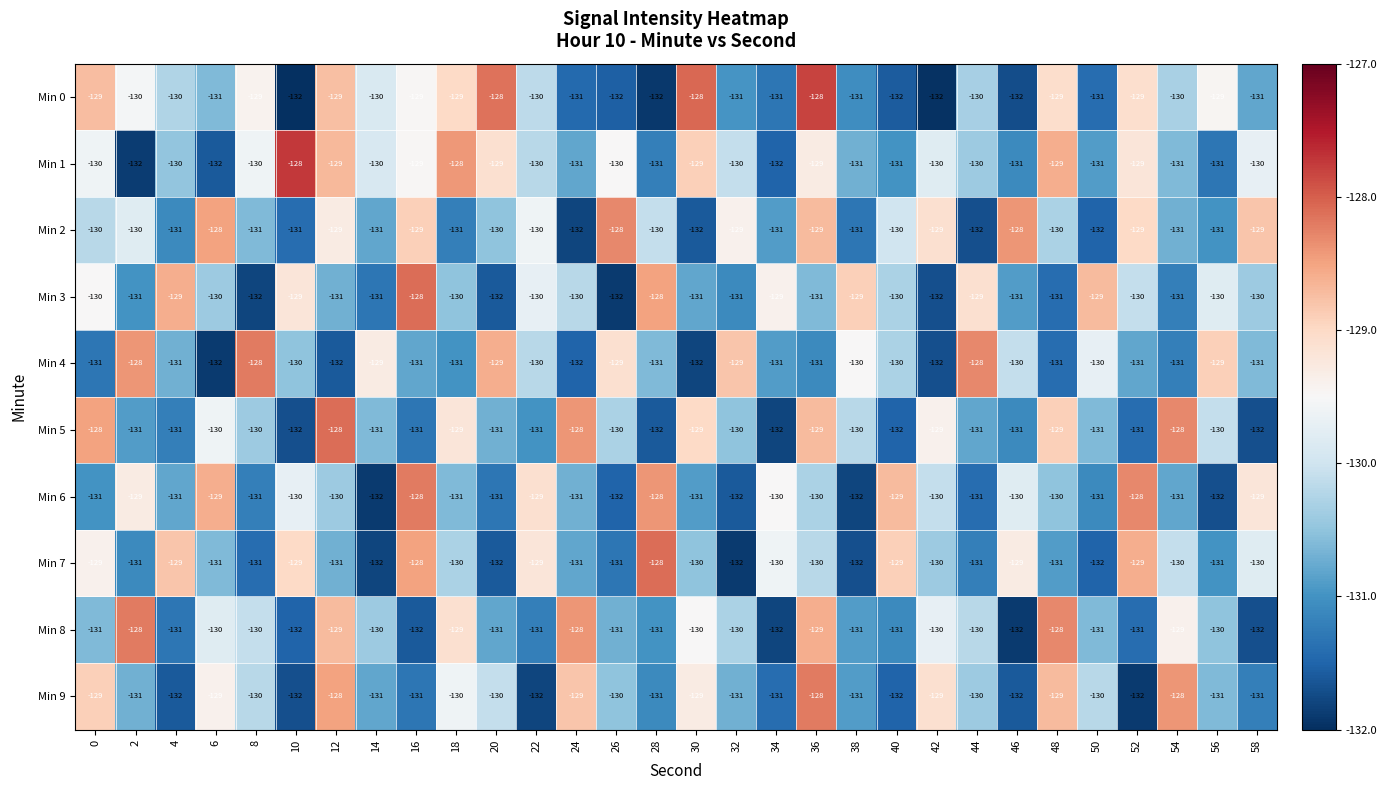

Count the Min 3 values in the range -131 to -129.

24